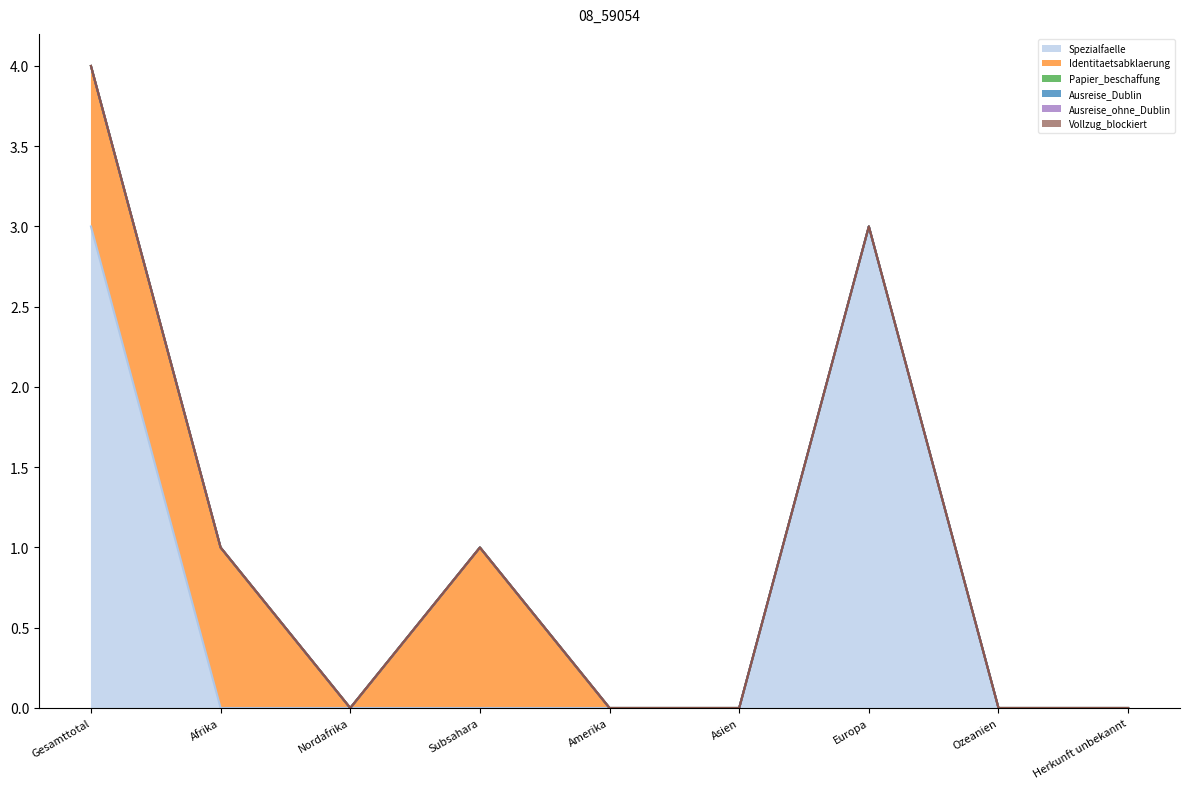

How many lines are shown in the chart?

6